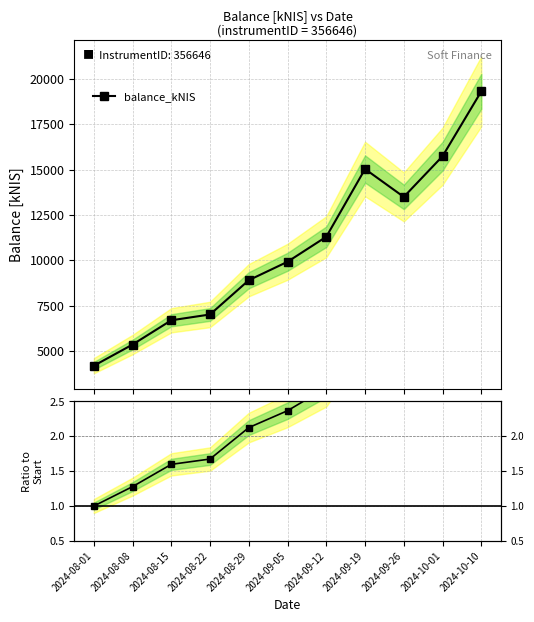

How many points are higher than both their immediate neighbors (excluding endpoints)?

1